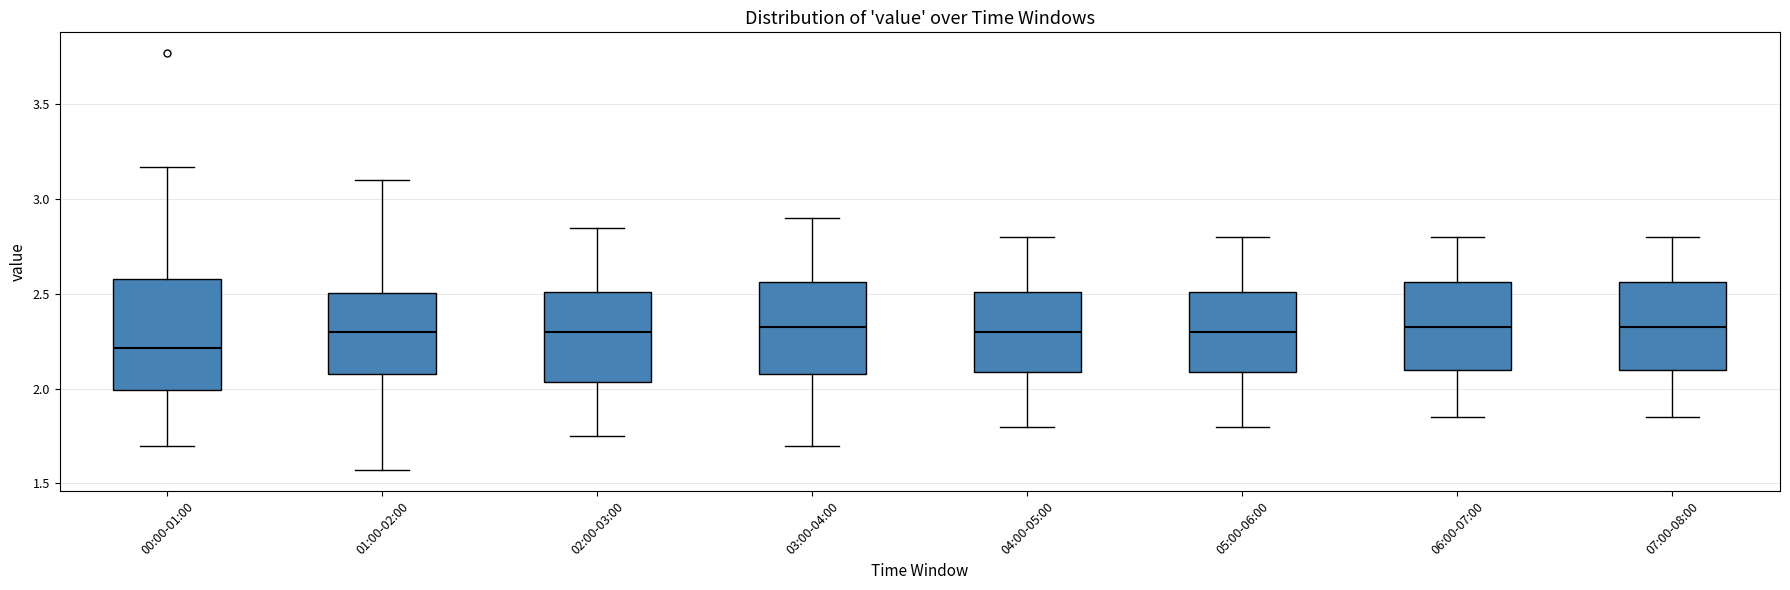

Which box is the tallest, from its lower edge to its upper edge?

00:00-01:00